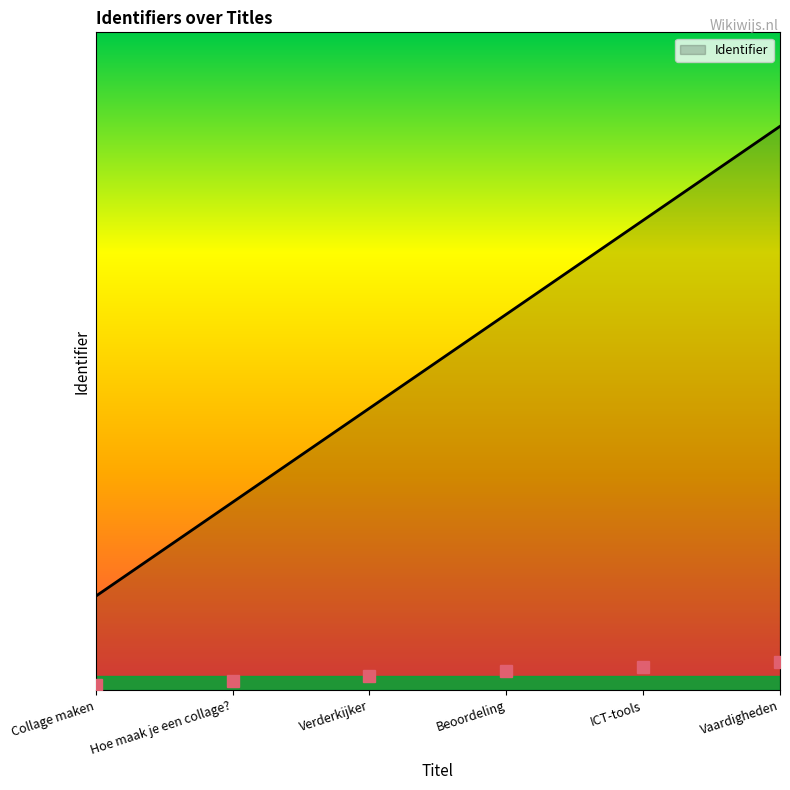

Rank the categories by value from lowest to highest.

Collage maken, Hoe maak je een collage?, Verderkijker, Beoordeling, ICT-tools, Vaardigheden